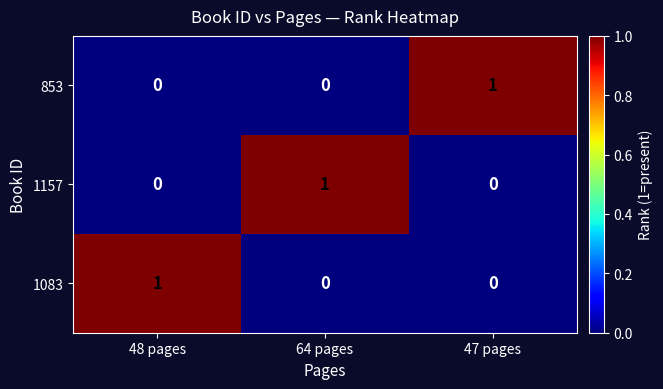

Is it true that 853 equals 1 at 47 pages?

True